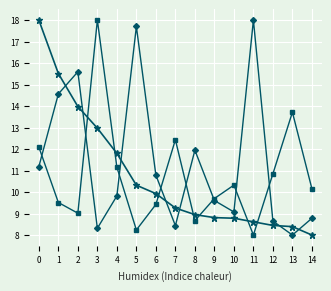

What is the spread (max minus min) of values at 5?

9.5